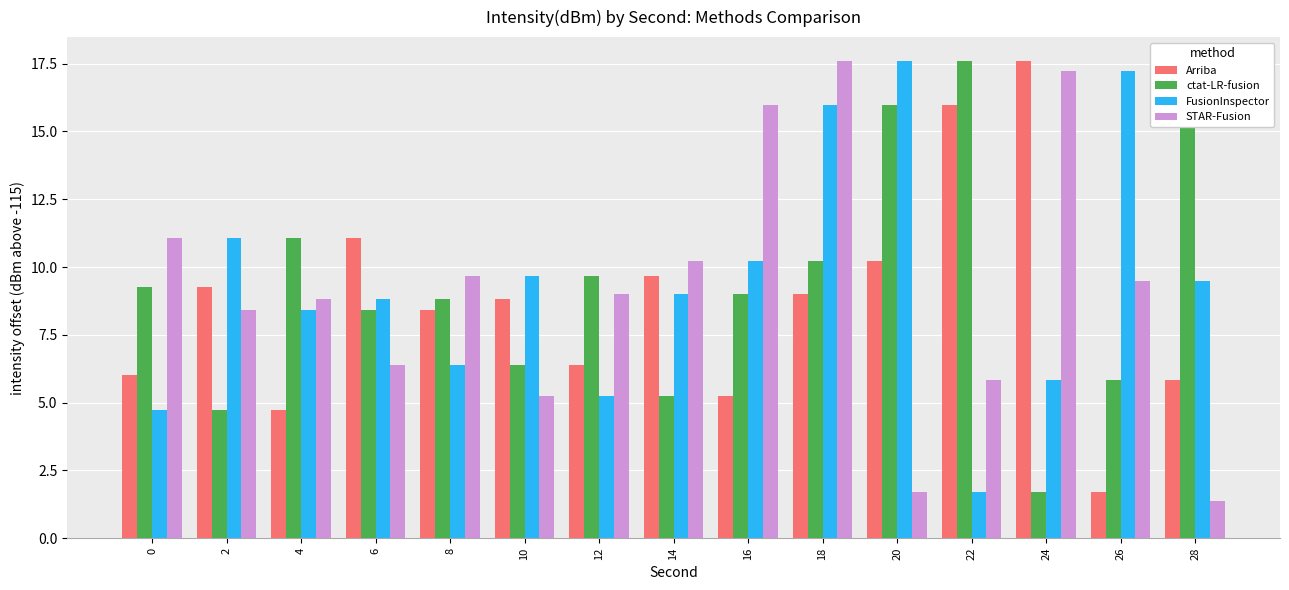

Is the value of FusionInspector at 4 greater than the value of ctat-LR-fusion at 20?

No